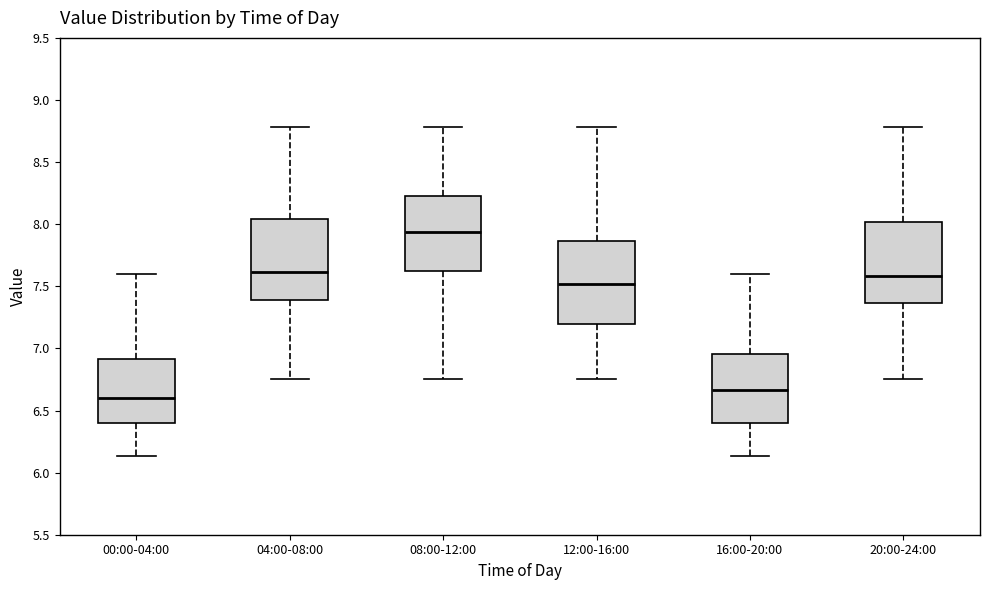

Reading left to right, read every box against the y-axis: the position of its median line, the range the box covers, and the ends of its whiskers. The values are not printed on the chart, so give them approximately, as read against the axis.

00:00-04:00: median 6.60, box 6.40 to 6.90, whiskers 6.15 to 7.60
04:00-08:00: median 7.60, box 7.40 to 8.05, whiskers 6.75 to 8.80
08:00-12:00: median 7.95, box 7.60 to 8.25, whiskers 6.75 to 8.80
12:00-16:00: median 7.50, box 7.20 to 7.85, whiskers 6.75 to 8.80
16:00-20:00: median 6.65, box 6.40 to 6.95, whiskers 6.15 to 7.60
20:00-24:00: median 7.60, box 7.35 to 8.00, whiskers 6.75 to 8.80